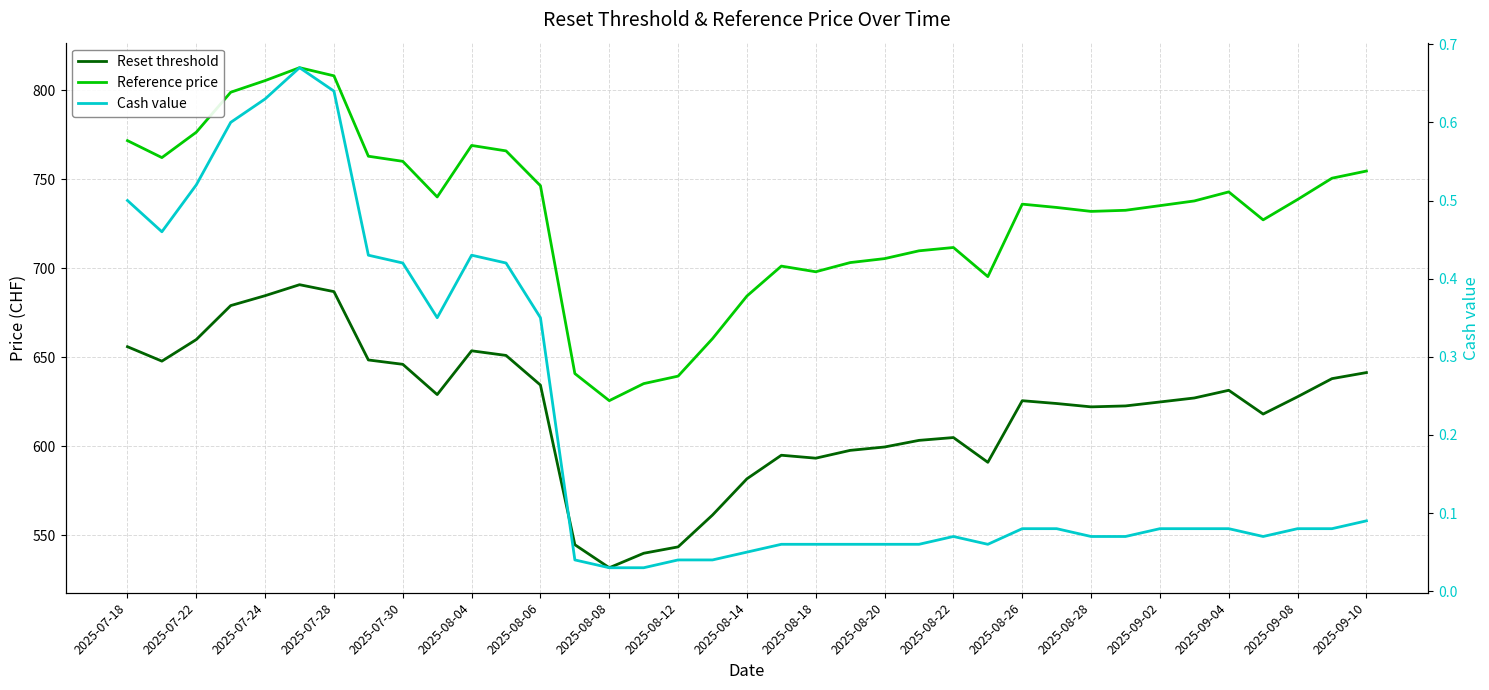

True or false: Cash value has more than 2 interior local peaks.

True